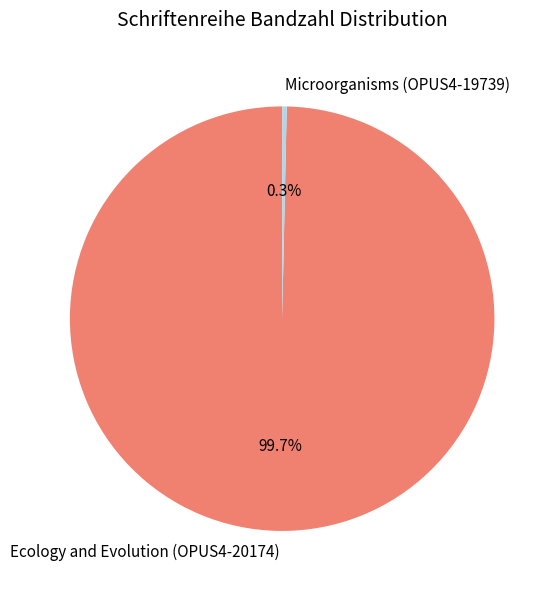

What portion of the pie excludes Ecology and Evolution (OPUS4-20174)?

0.3%